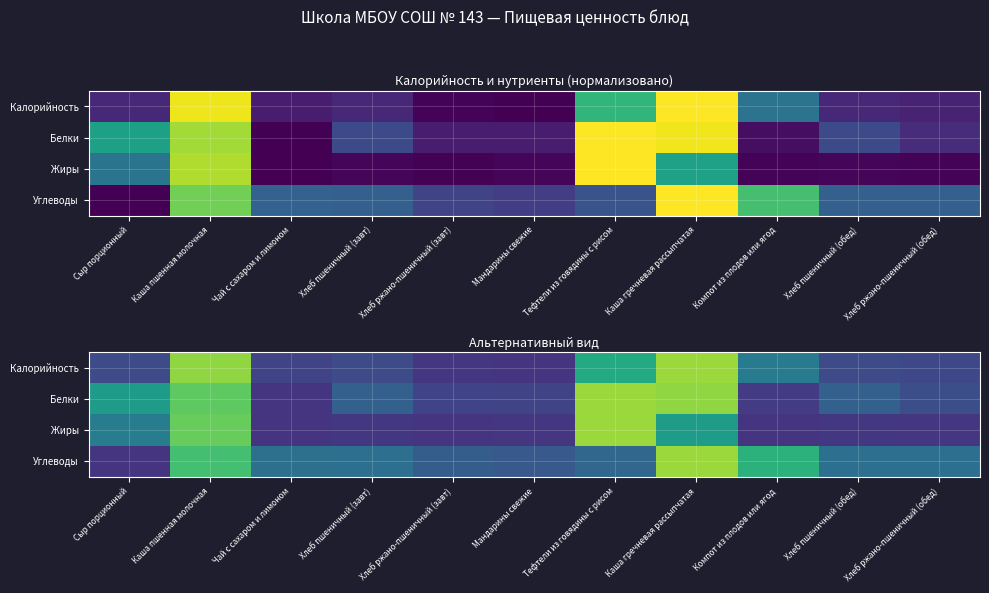

Which series has the largest total across all categories?

Углеводы